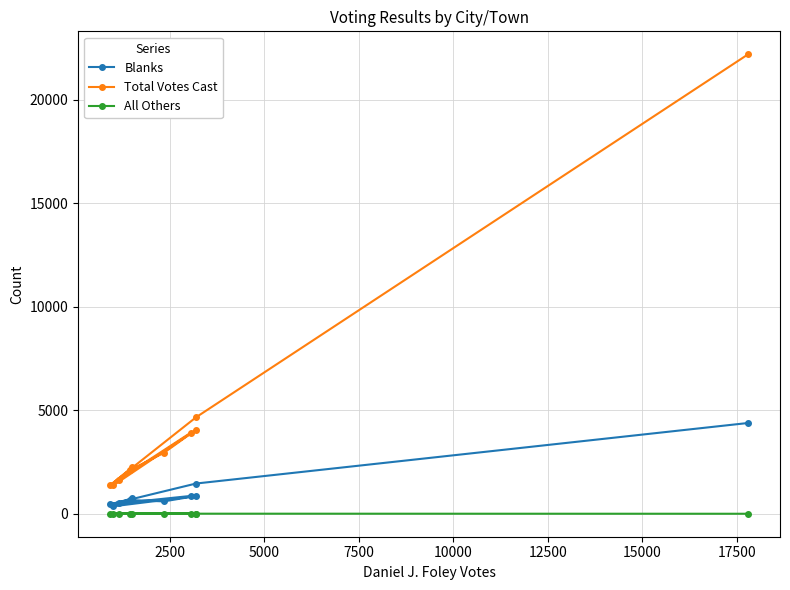

What is the difference between the second highest and second lowest values in the Blanks series?

1009